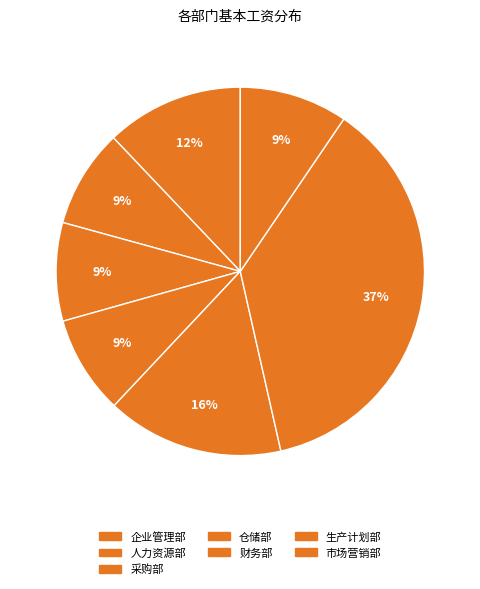

What is the change in value from 企业管理部 to 采购部?

-4000